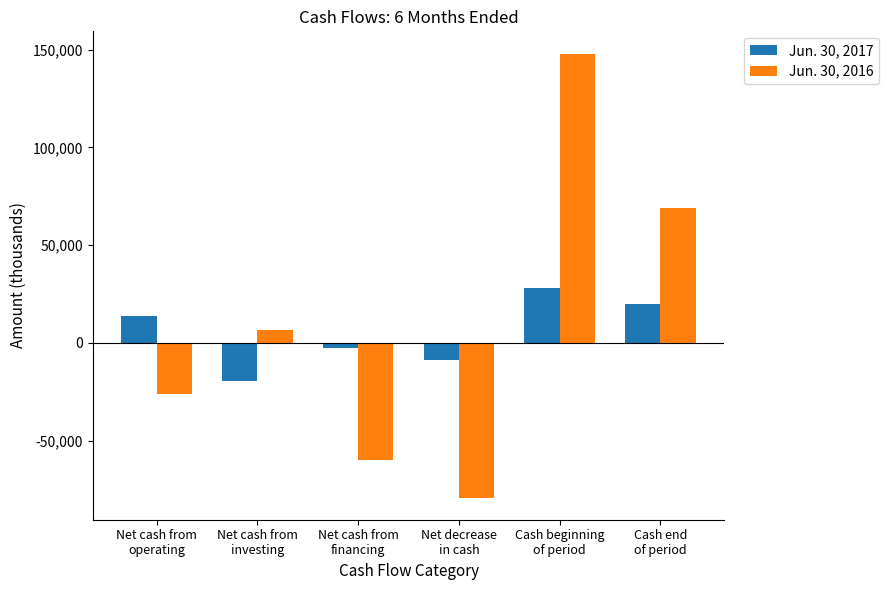

What is the spread (max minus min) of values at Cash beginning
of period?

119701